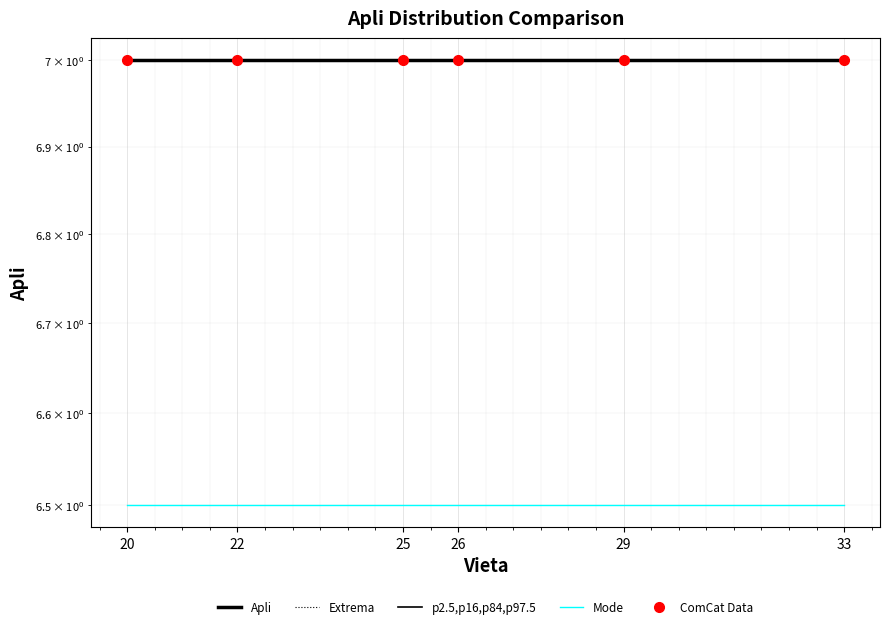

At which label does Mode reach its minimum?

20